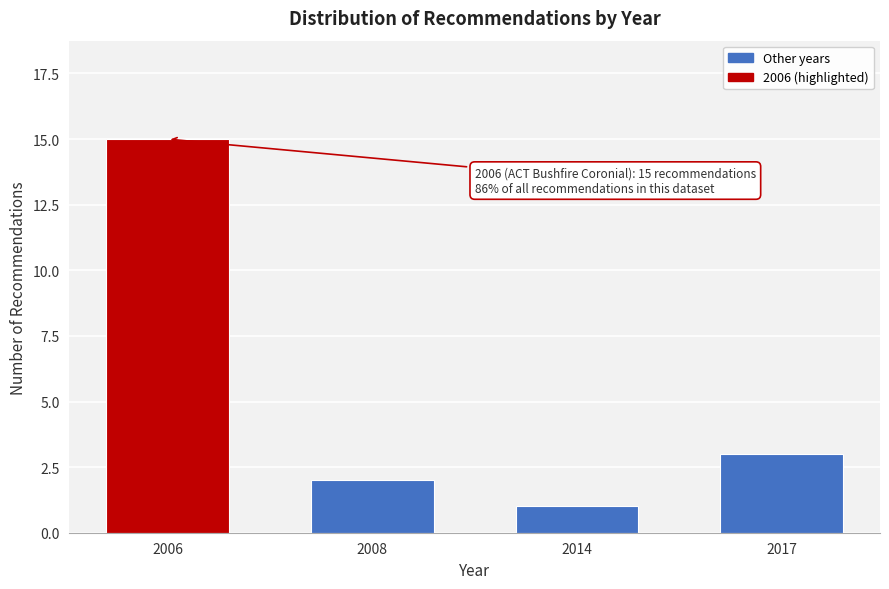

Reading right to left, extract all data points from this chart.

2017=3	2014=1	2008=2	2006=15